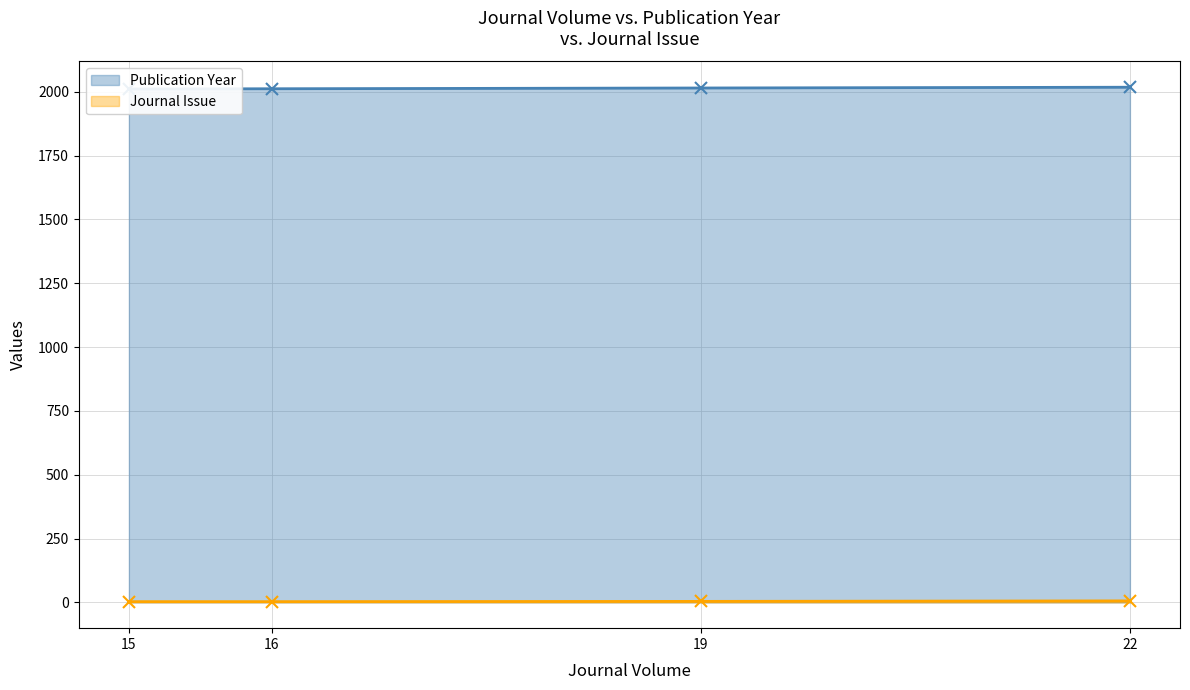

True or false: Journal Issue has more than 1 points higher than both neighbors.

False